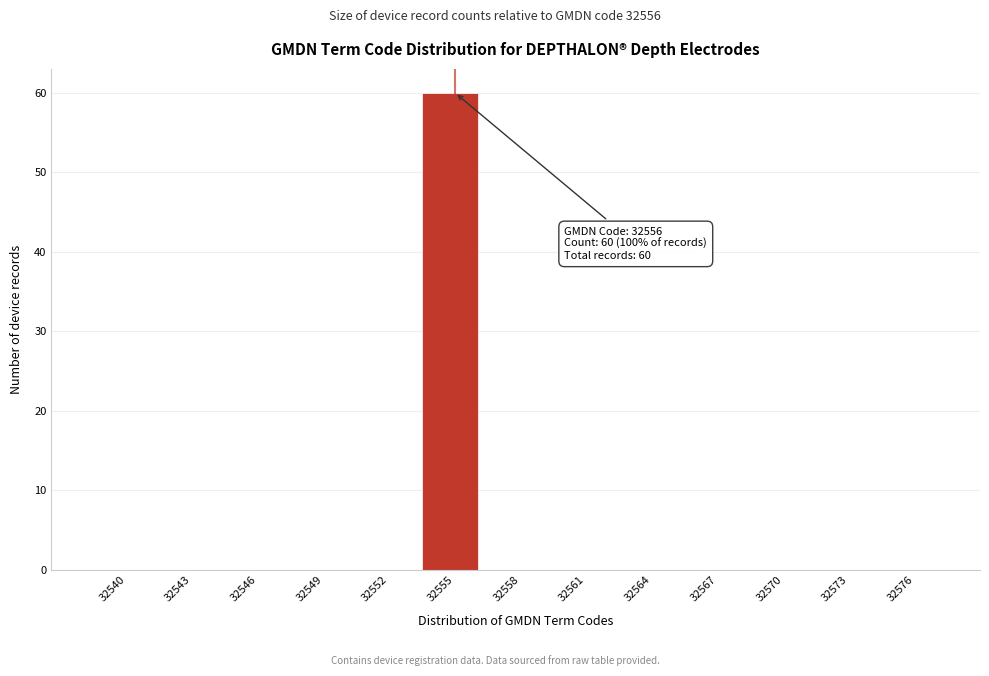

Reading left to right, transcribe all the data shown in this chart.

32540=0	32543=0	32546=0	32549=0	32552=0	32555=60	32558=0	32561=0	32564=0	32567=0	32570=0	32573=0	32576=0